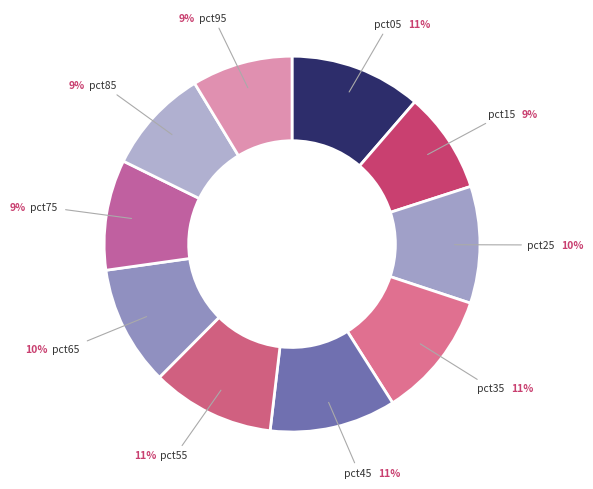

What percentage is the pct85 slice, to the nearest percent?

9%